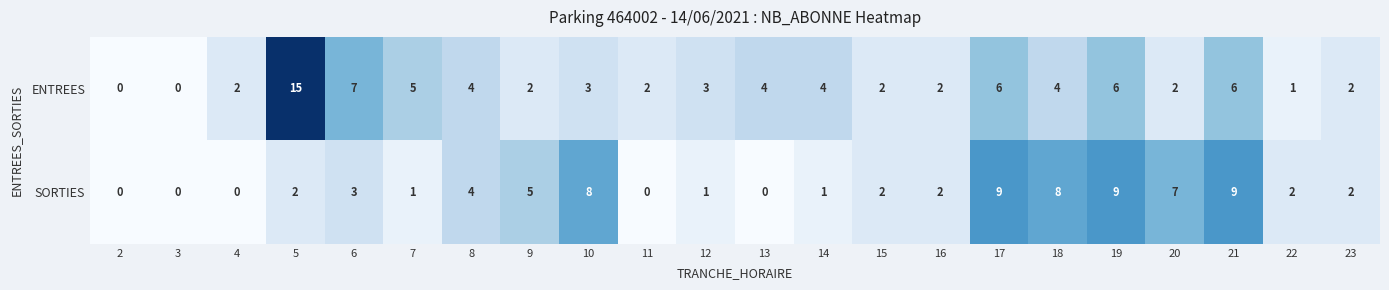

How many distinct data groups are displayed?

2